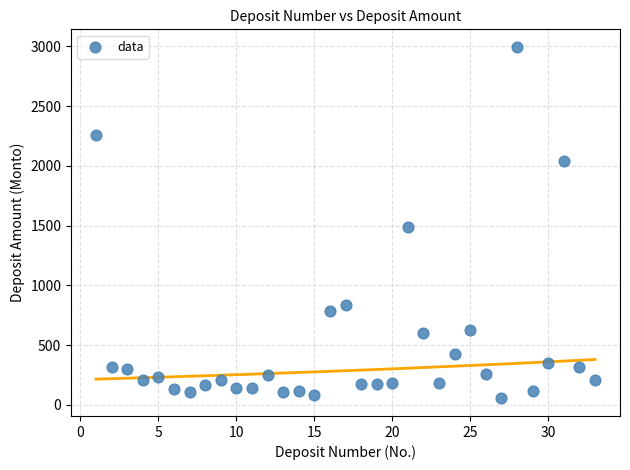

What is the range of X values (max minus min)?

32